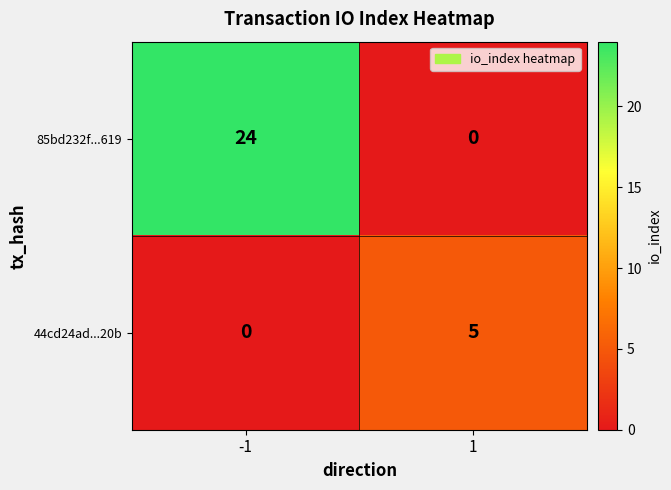

Reading left to right, what are all the values shown in this chart?

85bd232f...619: -1=24	1=0
44cd24ad...20b: -1=0	1=5